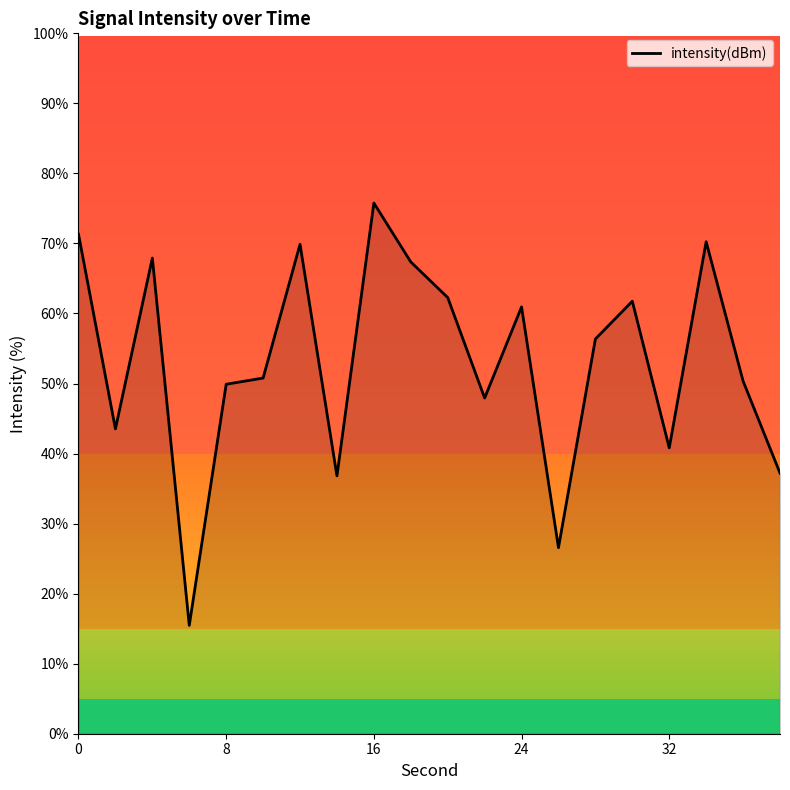

How many lines are shown in the chart?

1